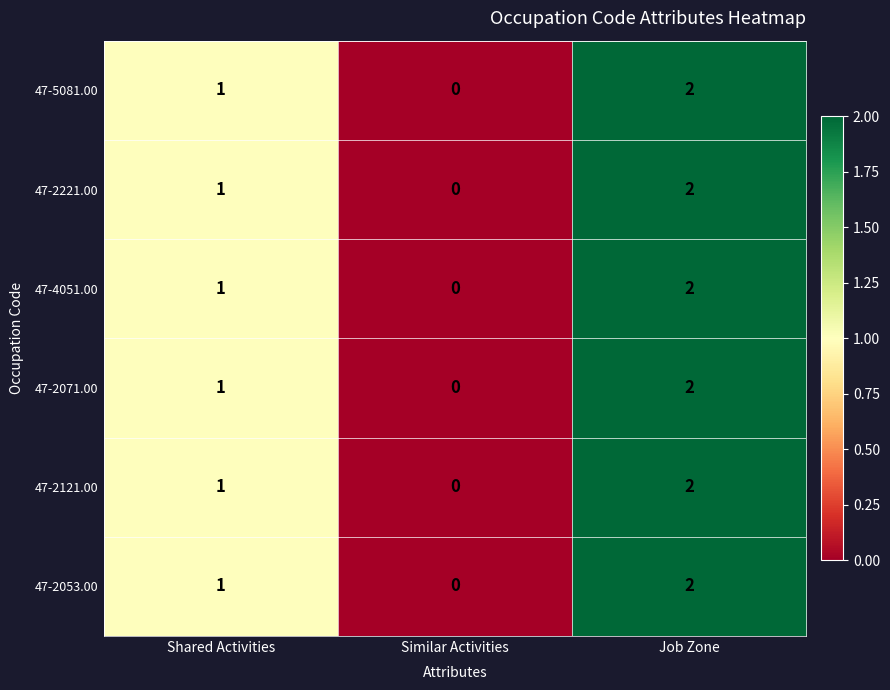

True or false: 47-2221.00 has a value of 2 at Job Zone.

True